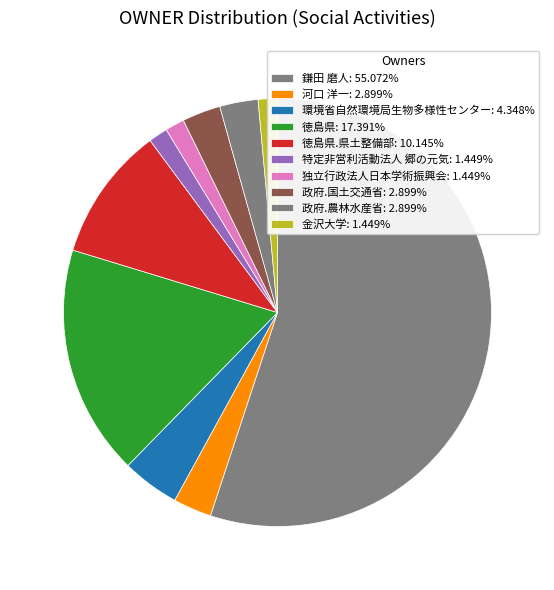

How many slices are in this pie chart?

10